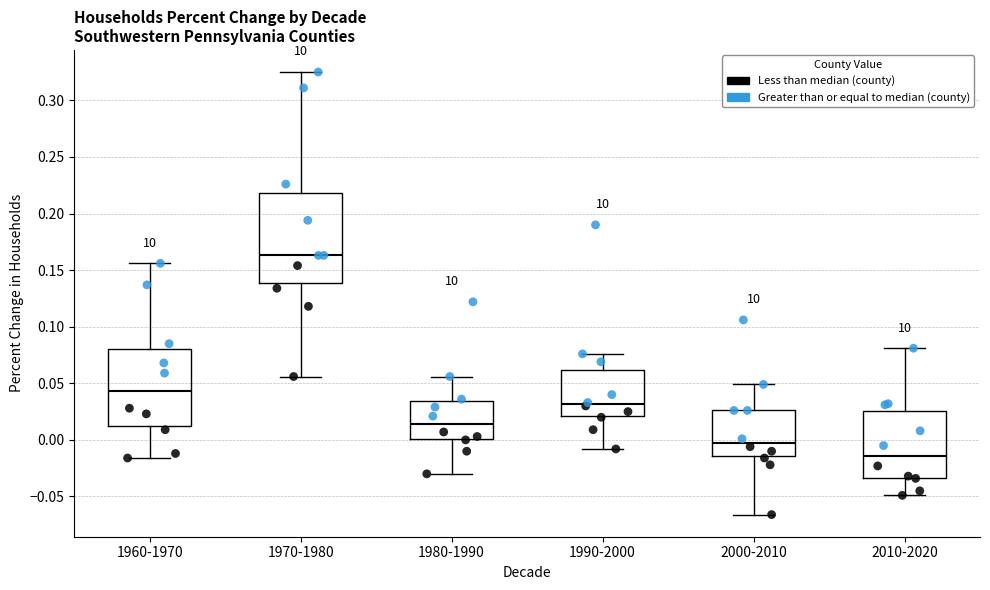

Reading left to right, transcribe this box plot: for each box, give where its median line is, the range the box spans, and where its two whiskers end, as read against the y-axis. The values are not printed on the chart, so give them approximately, as read against the axis.

1960-1970: median 0.045, box 0.015 to 0.080, whiskers -0.015 to 0.155
1970-1980: median 0.165, box 0.140 to 0.220, whiskers 0.055 to 0.325
1980-1990: median 0.015, box 0.000 to 0.035, whiskers -0.030 to 0.055
1990-2000: median 0.030, box 0.020 to 0.060, whiskers -0.010 to 0.075
2000-2010: median 0.000, box -0.015 to 0.025, whiskers -0.065 to 0.050
2010-2020: median -0.015, box -0.035 to 0.025, whiskers -0.050 to 0.080